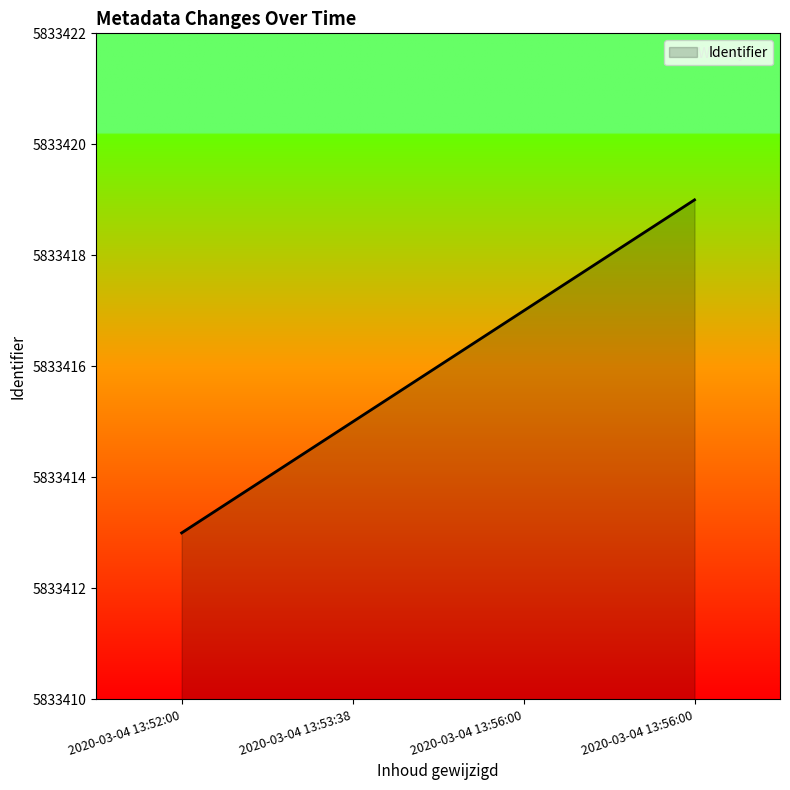

What is the approximate value at 2020-03-04 13:53:38?

5833415